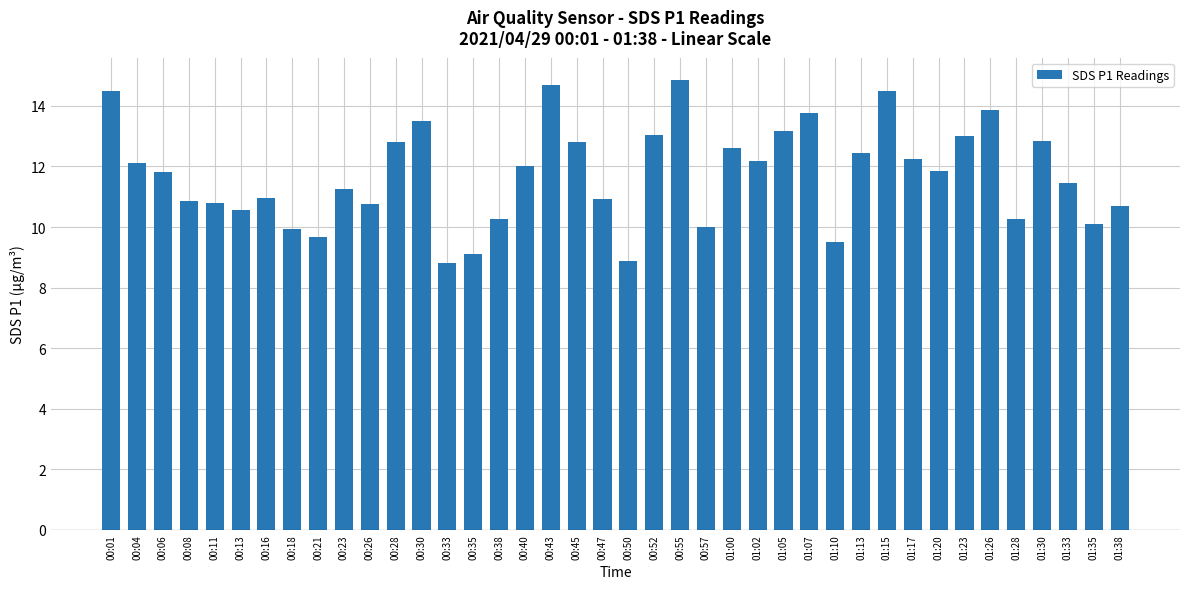

Is it true that the value at 01:33 is 17.1?

False